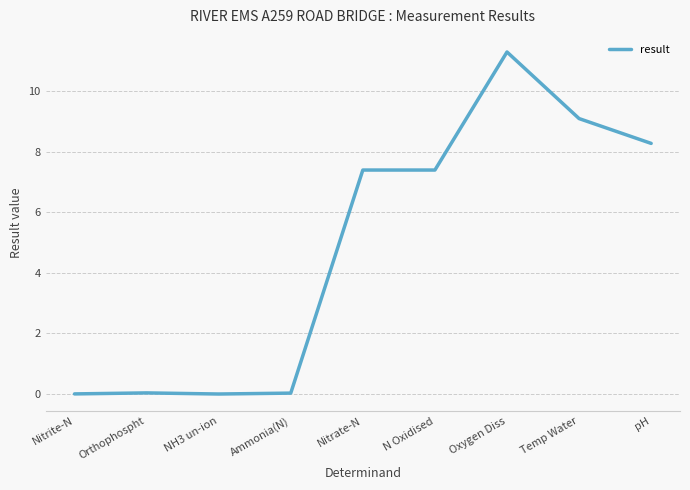

What is the maximum value shown in the chart?

11.3